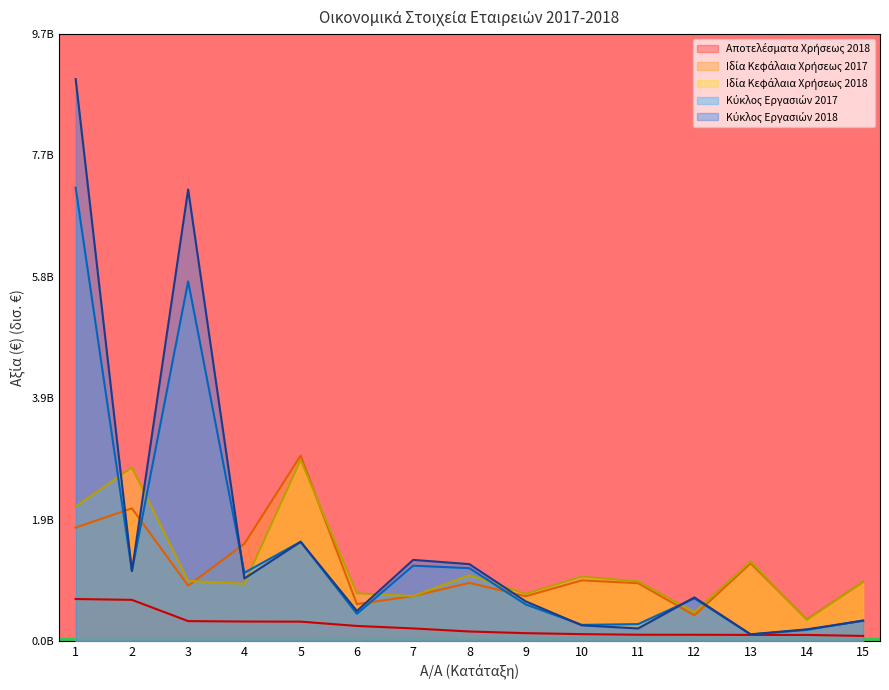

Which series has the largest range (max minus min)?

Κύκλος Εργασιών 2018